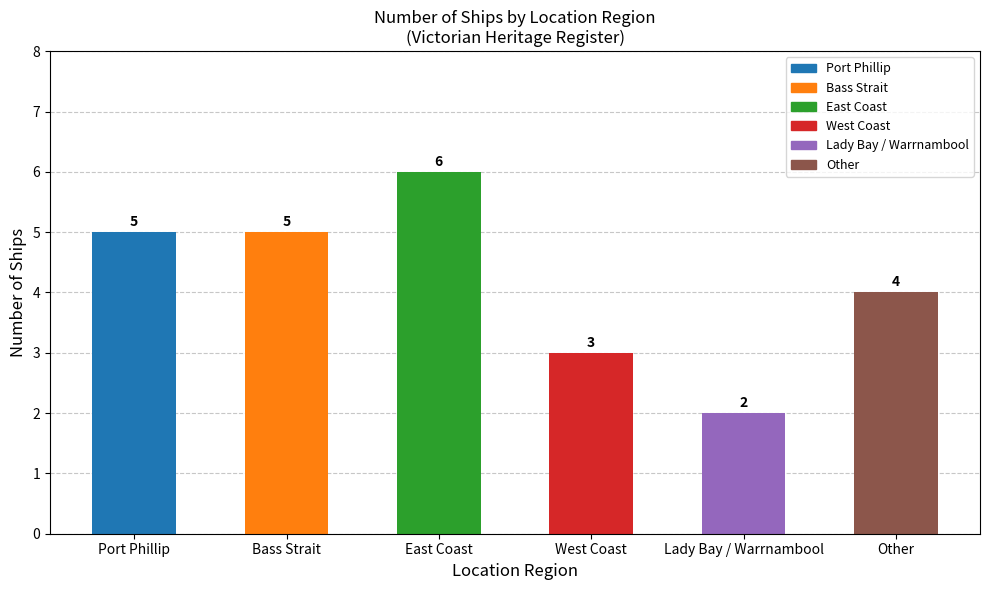

Between West Coast and Port Phillip, which is larger?

Port Phillip